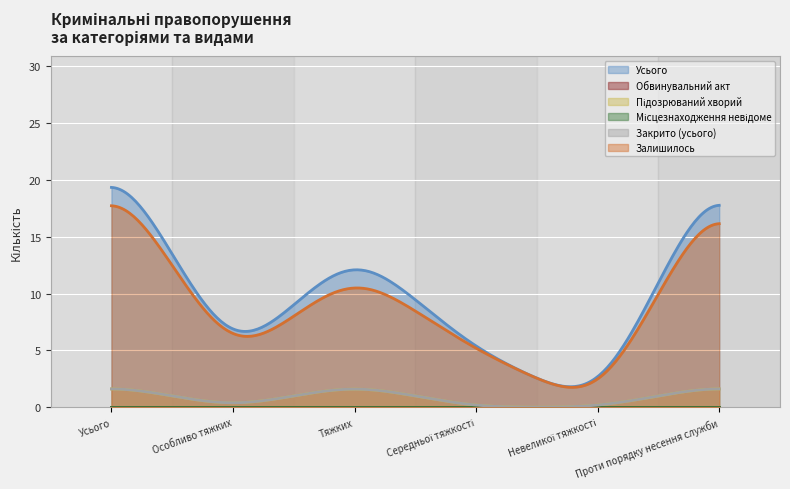

Does the chart display data point markers on the line(s)?

No